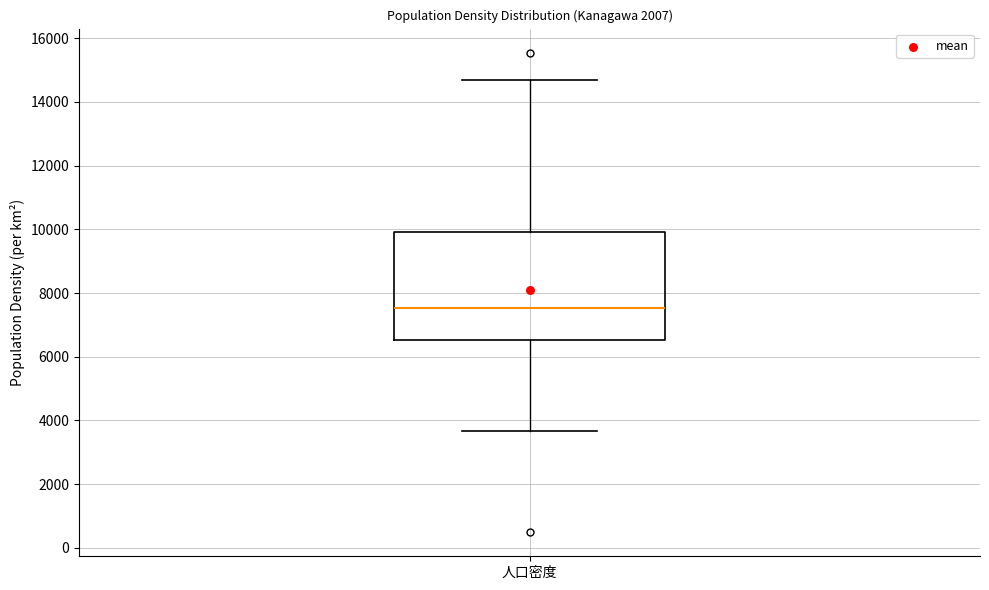

Transcribe this box plot: give where the median line is, the range the box spans, and where the two whiskers end, as read against the y-axis. The values are not printed on the chart, so give them approximately, as read against the axis.

median 7600, box 6600 to 10000, whiskers 3600 to 14600